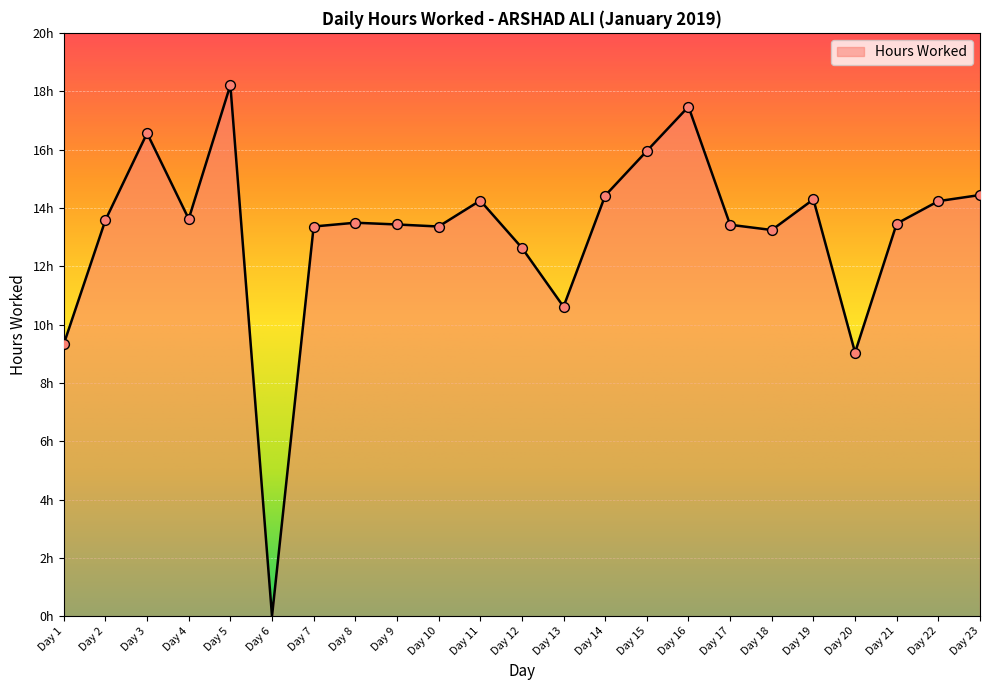

Approximately how many times larger is the value at Day 14 compared to Day 8?

1.1